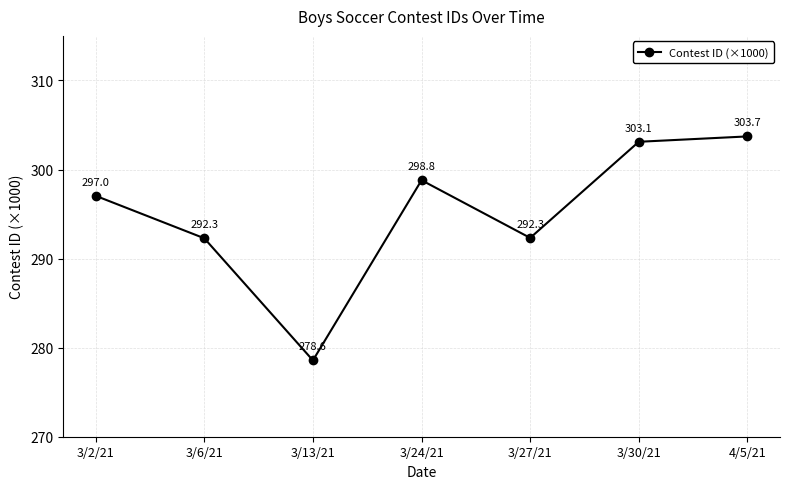

Which label corresponds to the smallest value in the chart?

3/13/21